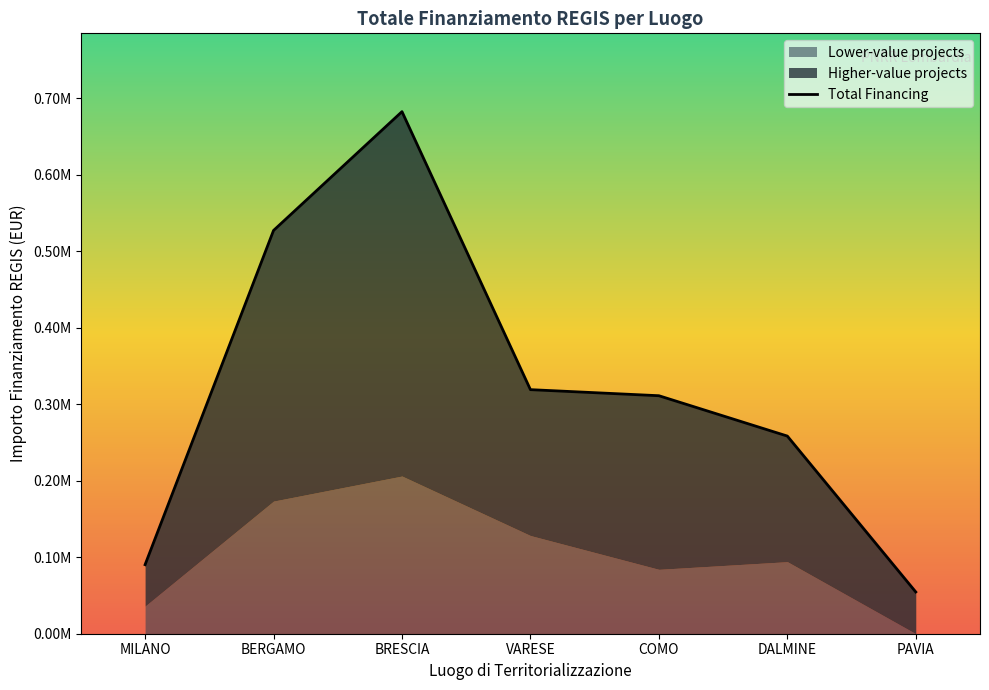

What is the sum of all values?

2243118.0